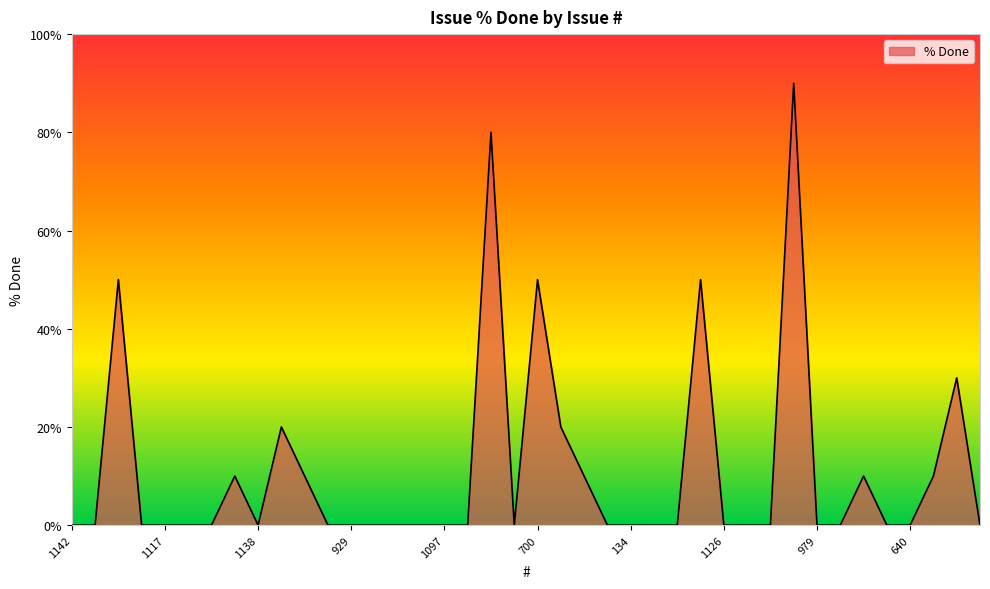

Reading left to right, transcribe all the data shown in this chart.

0	0	50	0	0	0	0	10	0	20	10	0	0	0	0	0	0	0	80	0	50	20	10	0	0	0	0	50	0	0	0	90	0	0	10	0	0	10	30	0